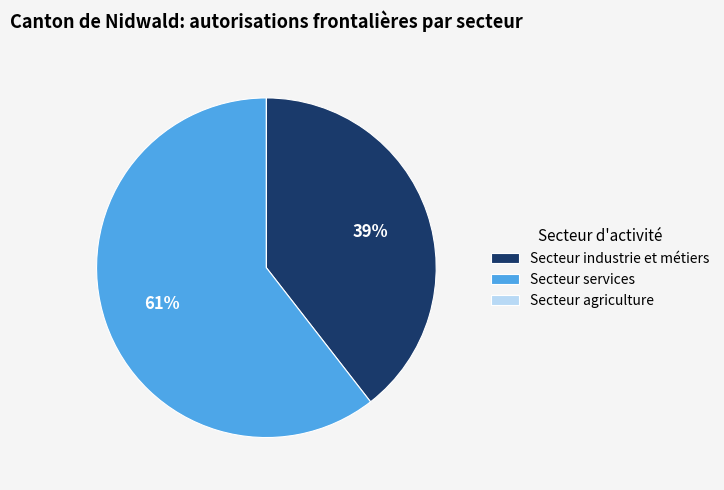

To the nearest percent, what portion does Secteur industrie et métiers represent?

39%